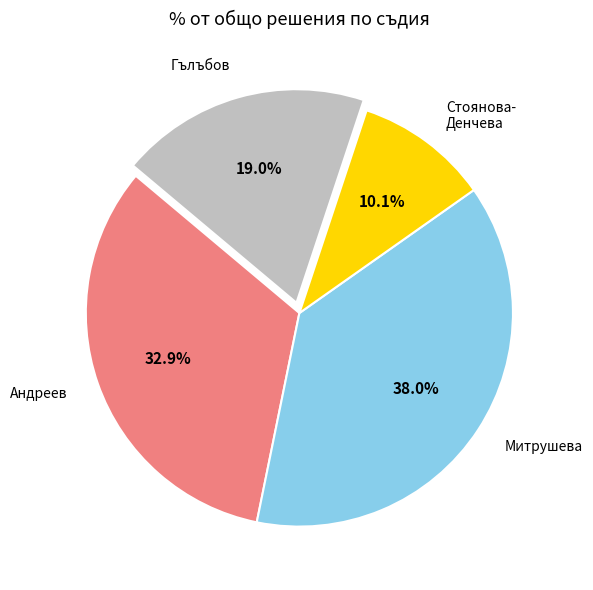

What is the largest slice in the pie chart?

Митрушева